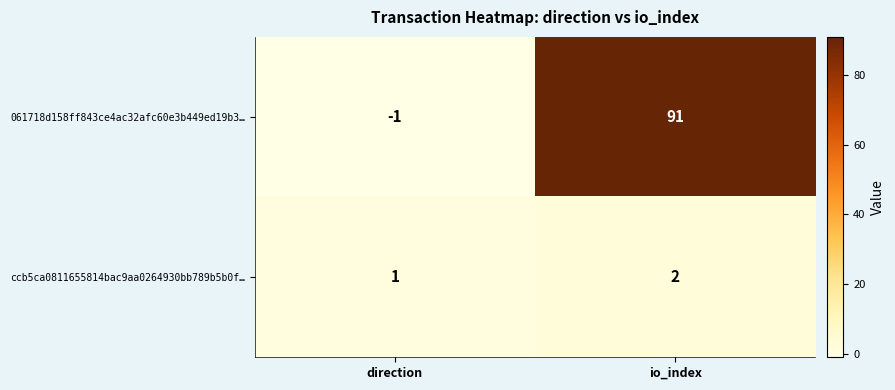

Between direction and io_index, which series saw the biggest shift?

061718d158ff843ce4ac32afc60e3b449ed19b3…